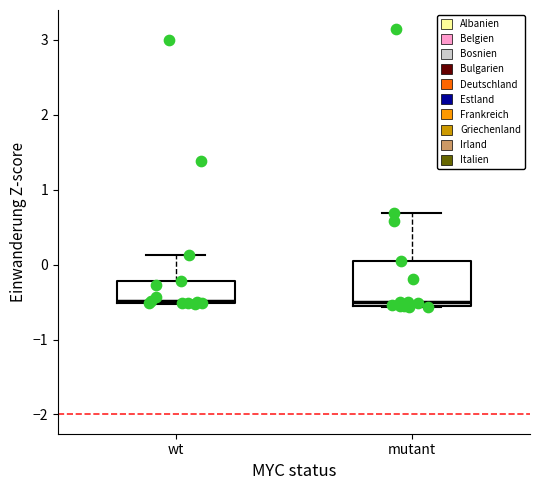

Reading left to right, transcribe this box plot: for each box, give where its median line is, the range the box spans, and where its two whiskers end, as read against the y-axis. The values are not printed on the chart, so give them approximately, as read against the axis.

wt: median -0.5, box -0.5 to -0.2, whiskers -0.5 to 0.1
mutant: median -0.5, box -0.6 to 0.1, whiskers -0.6 to 0.7